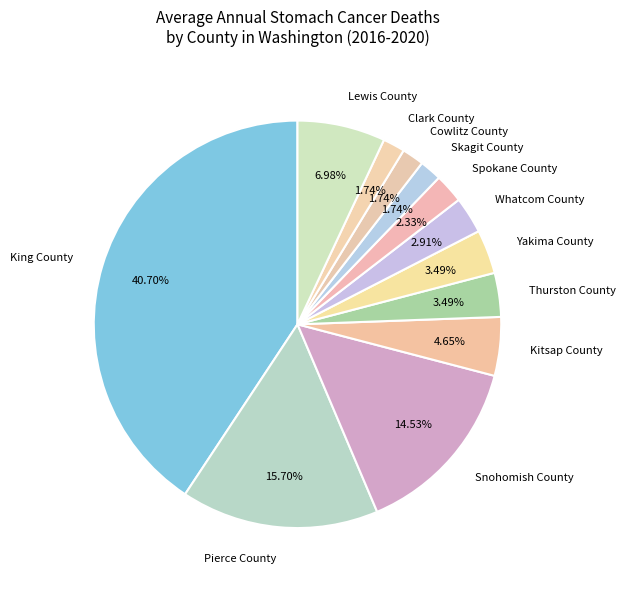

To the nearest percent, what is the difference between the Yakima County and Snohomish County slice percentages?

11%